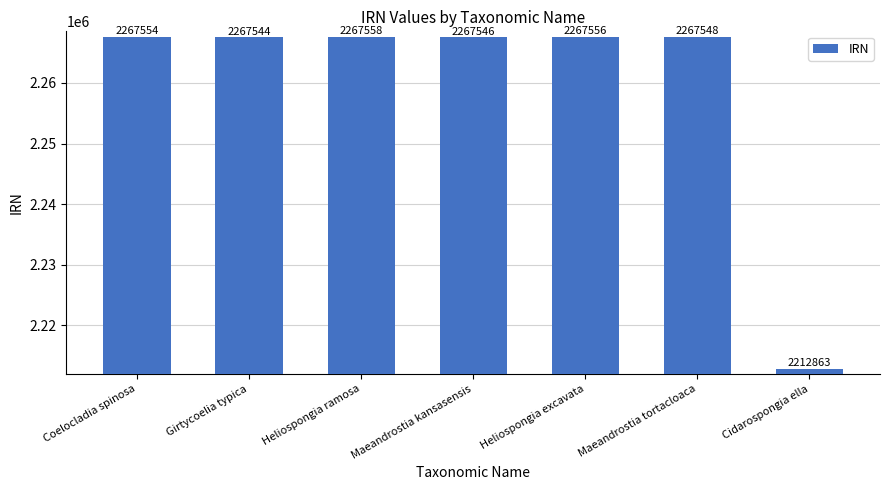

What is the sum of the values at Coelocladia spinosa and Maeandrostia kansasensis?

4535100